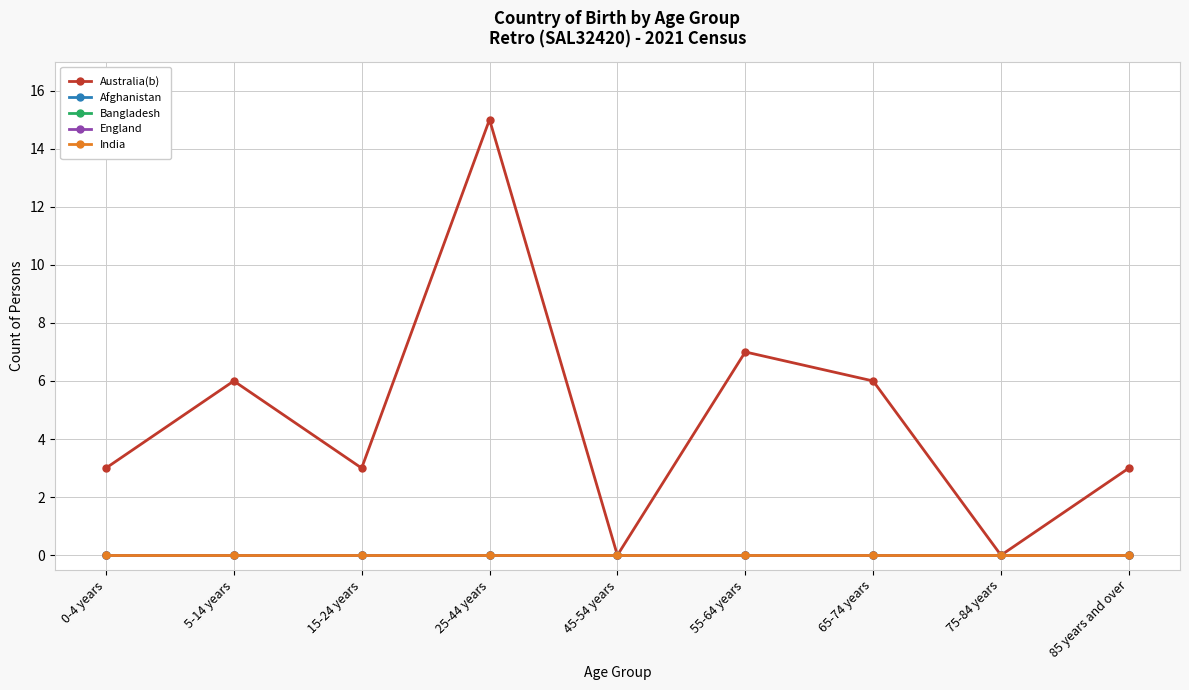

Reading right to left, what are all the values shown in this chart?

Australia(b): 85 years and over=3	75-84 years=0	65-74 years=6	55-64 years=7	45-54 years=0	25-44 years=15	15-24 years=3	5-14 years=6	0-4 years=3
Afghanistan: 85 years and over=0	75-84 years=0	65-74 years=0	55-64 years=0	45-54 years=0	25-44 years=0	15-24 years=0	5-14 years=0	0-4 years=0
Bangladesh: 85 years and over=0	75-84 years=0	65-74 years=0	55-64 years=0	45-54 years=0	25-44 years=0	15-24 years=0	5-14 years=0	0-4 years=0
England: 85 years and over=0	75-84 years=0	65-74 years=0	55-64 years=0	45-54 years=0	25-44 years=0	15-24 years=0	5-14 years=0	0-4 years=0
India: 85 years and over=0	75-84 years=0	65-74 years=0	55-64 years=0	45-54 years=0	25-44 years=0	15-24 years=0	5-14 years=0	0-4 years=0